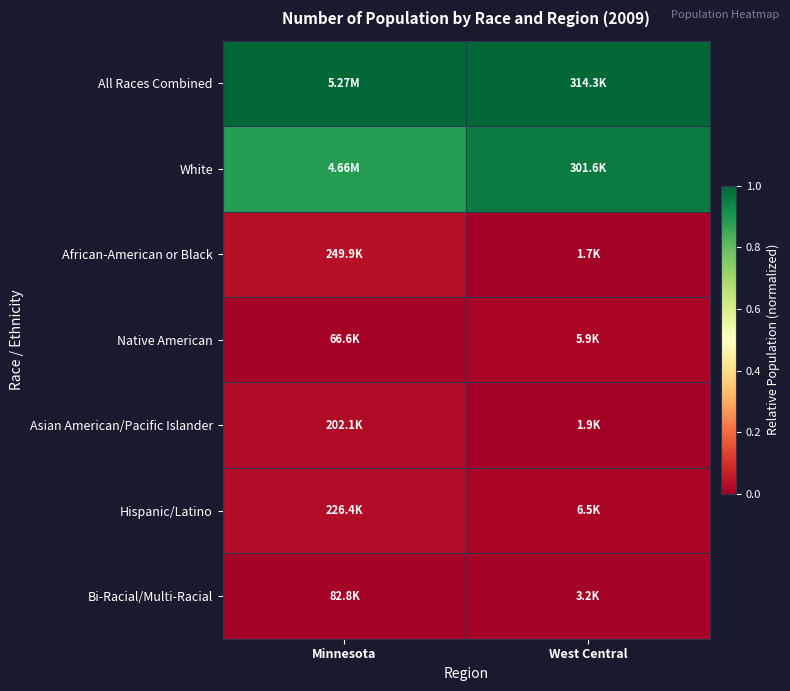

Rank the series at West Central from highest to lowest value.

All Races Combined, White, Hispanic/Latino, Native American, Bi-Racial/Multi-Racial, Asian American/Pacific Islander, African-American or Black